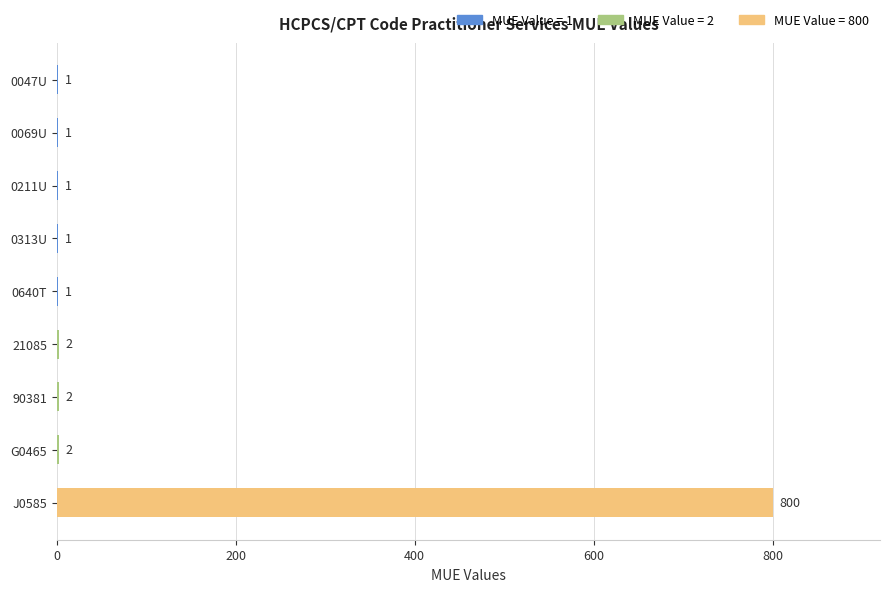

Reading top to bottom, list all the values displayed in this chart.

0047U=1	0069U=1	0211U=1	0313U=1	0640T=1	21085=2	90381=2	G0465=2	J0585=800